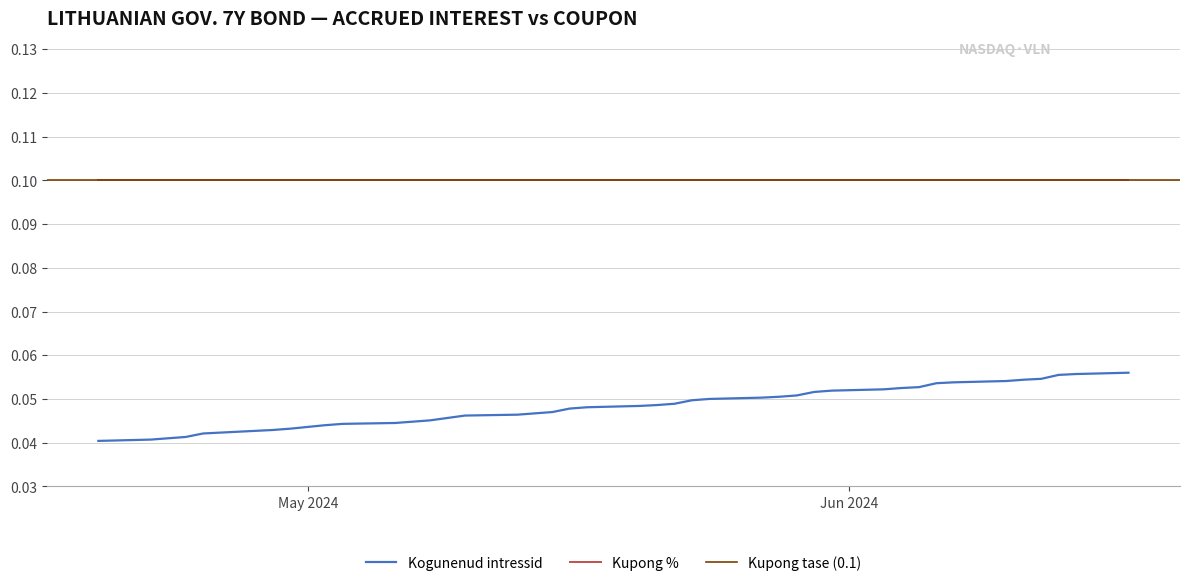

True or false: Kupong % and Kogunenud intressid intersect in this chart.

False